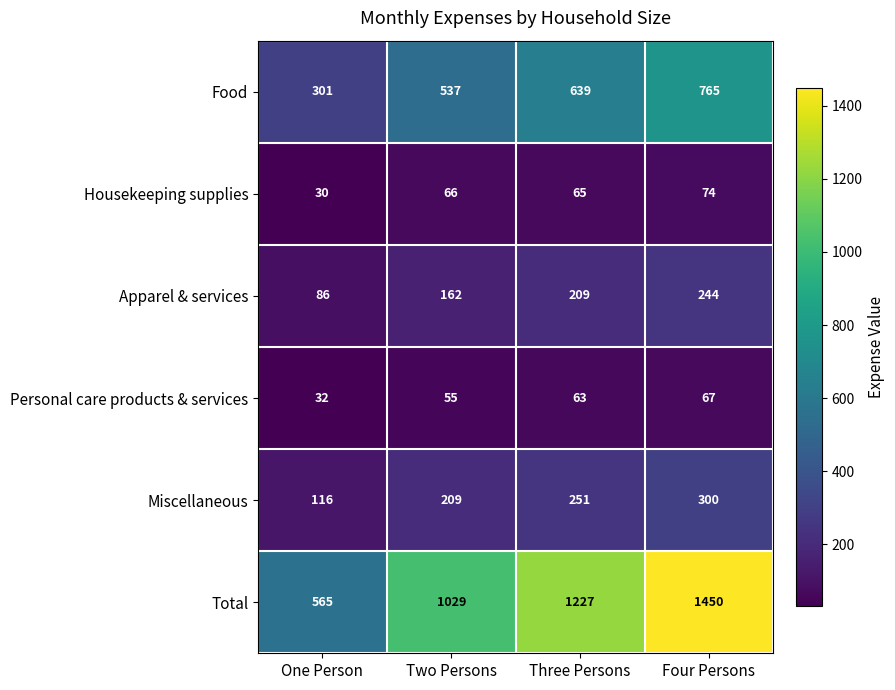

Which series has the largest total across all categories?

Total